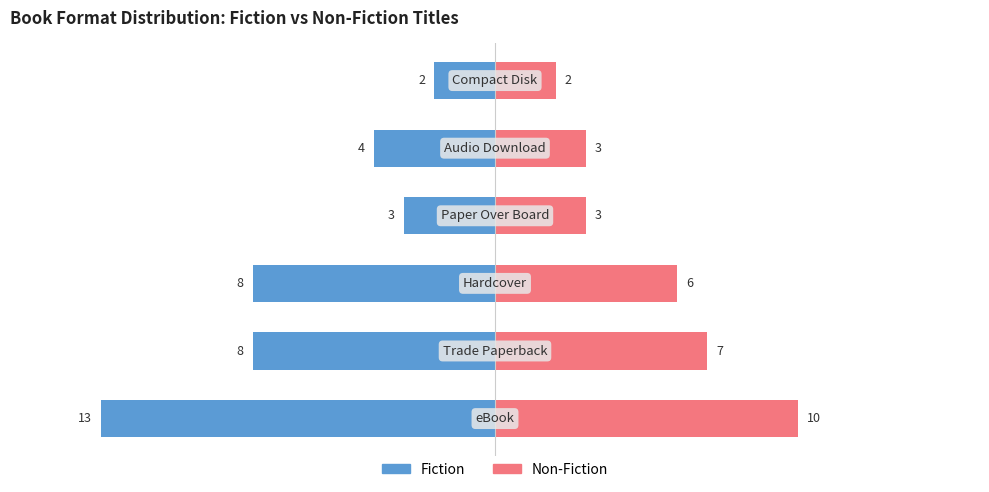

What is the value of the Non-Fiction bar at the 4th from the left?

3